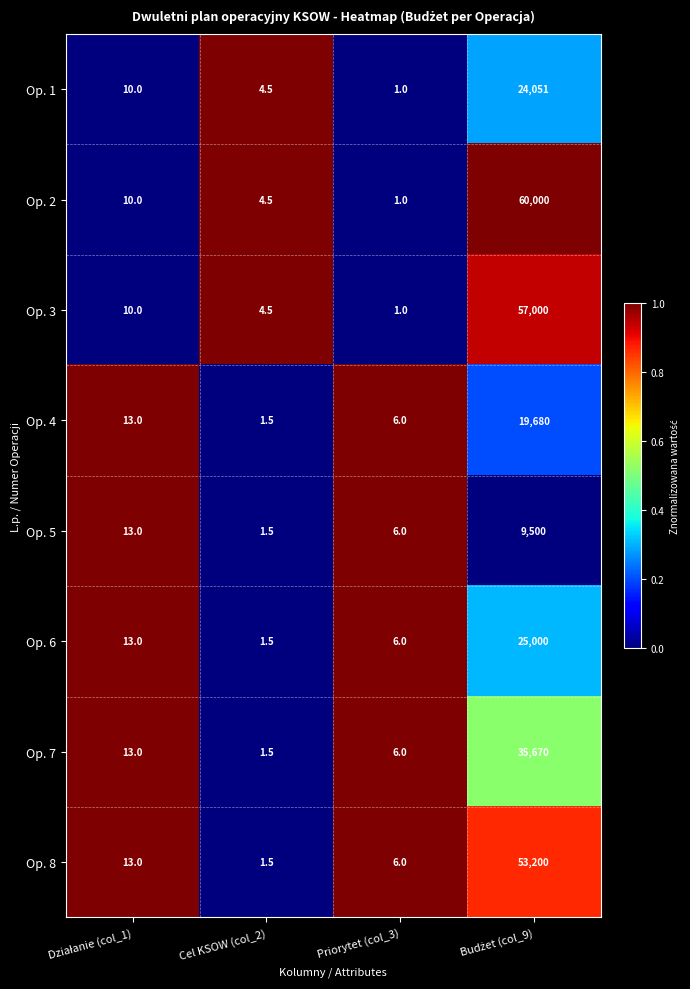

Which series has the largest total across all categories?

Op. 2